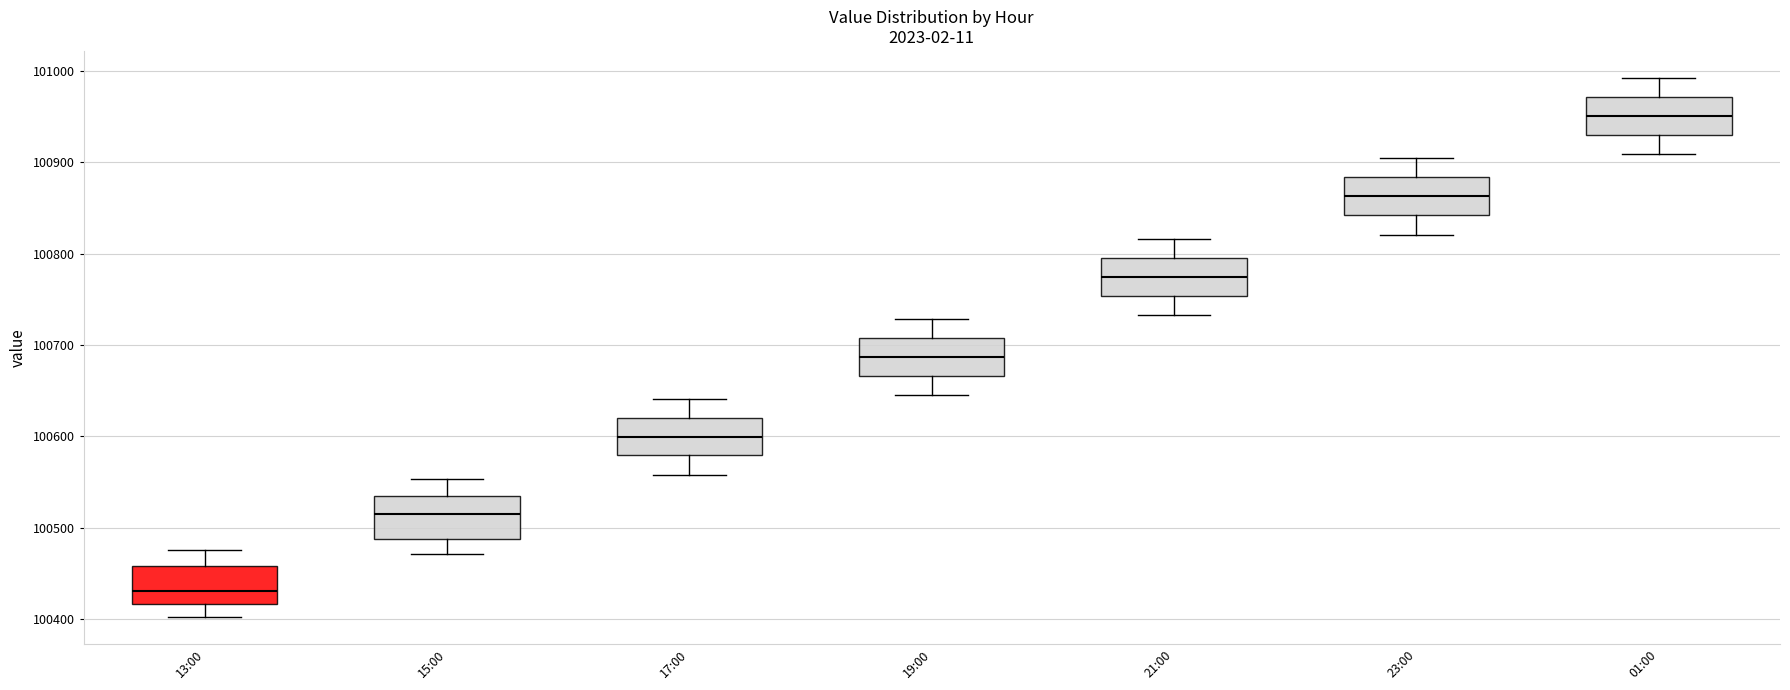

Which box has the highest median line?

01:00